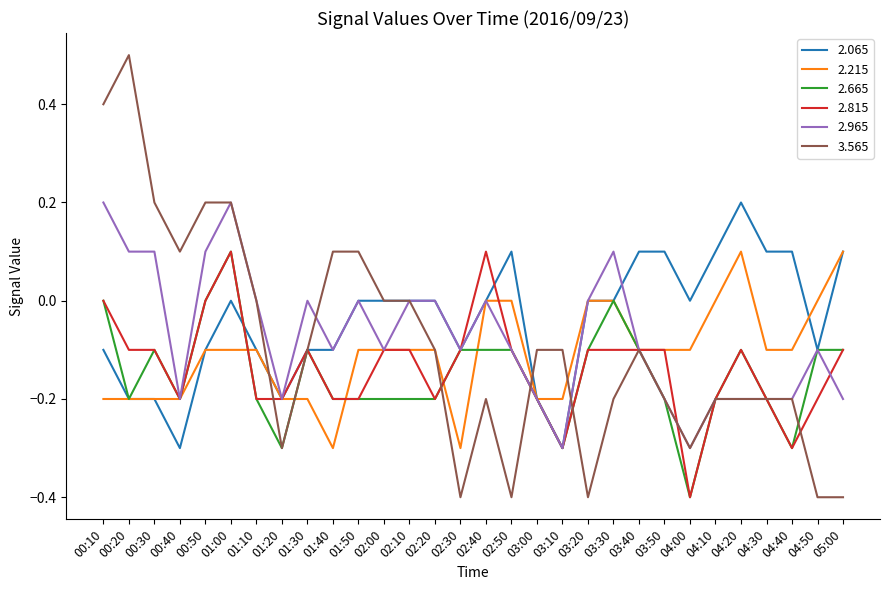

Between 00:20 and 02:20, which series saw the biggest shift?

3.565